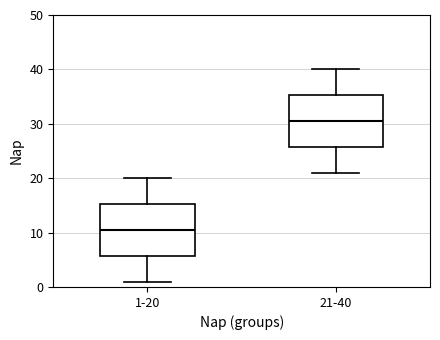

Where does the median line of the box for 1-20 sit on the y-axis? The values are not printed on the chart, so give them approximately, as read against the axis.

11